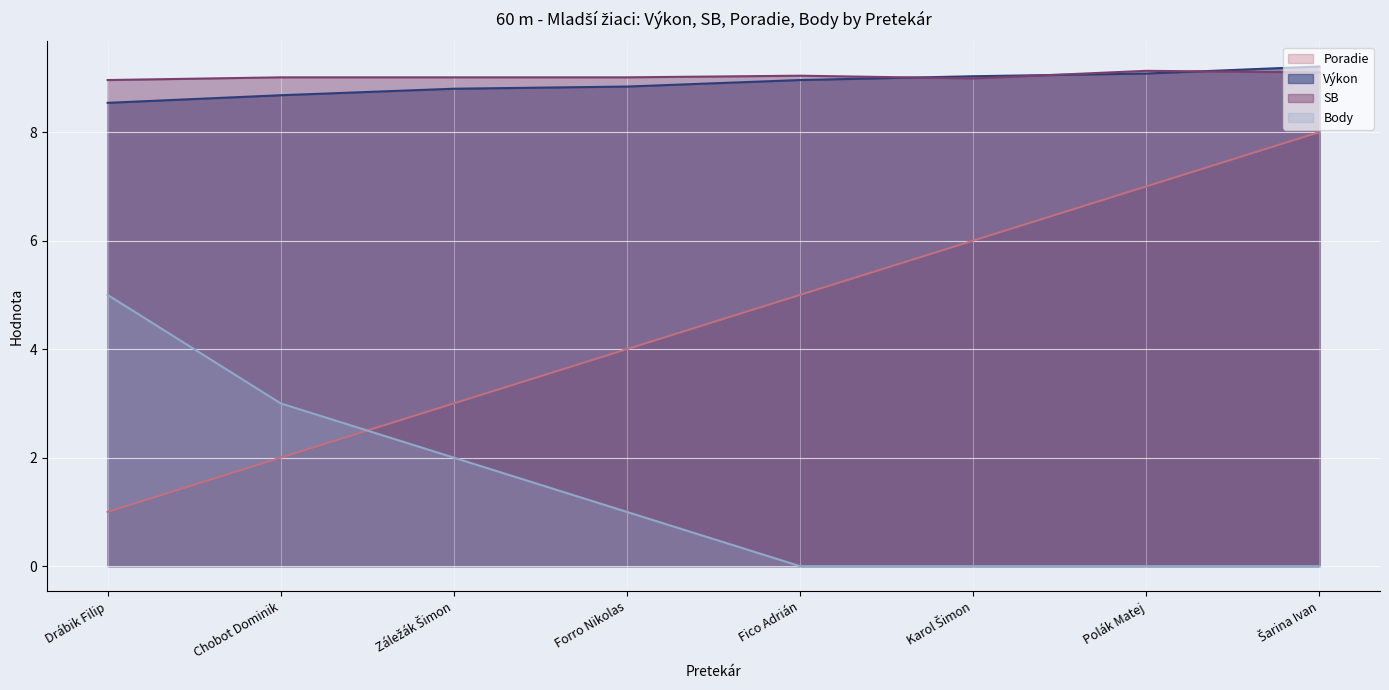

Where is Body (line) nearest to the value 2?

Záležák Šimon